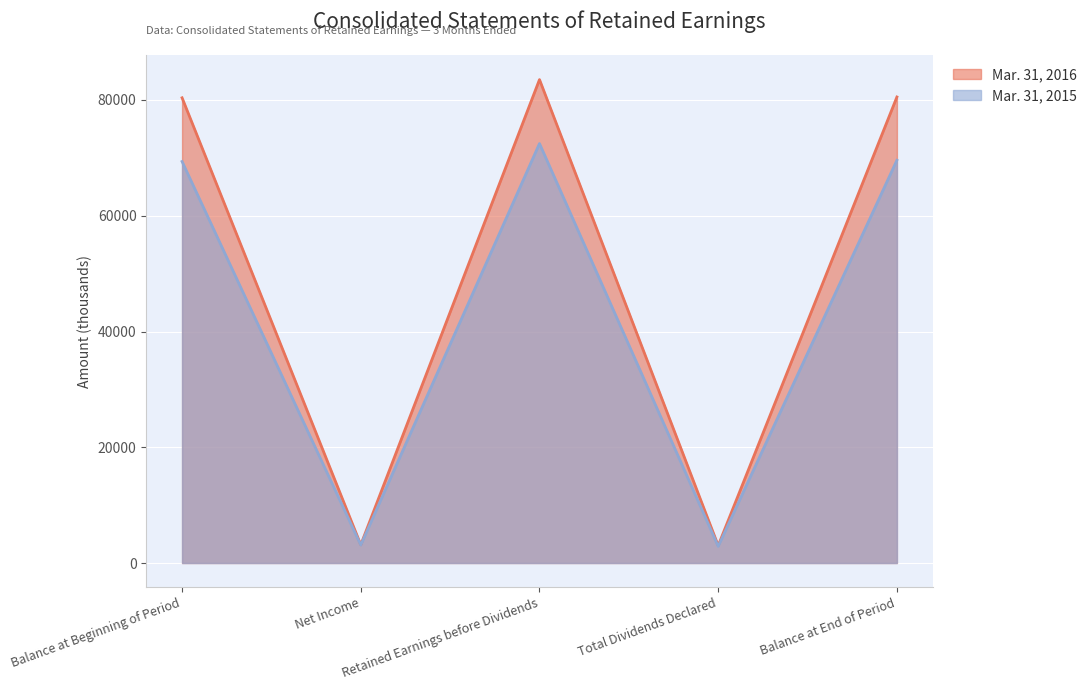

Which series has the largest range (max minus min)?

Mar. 31, 2016